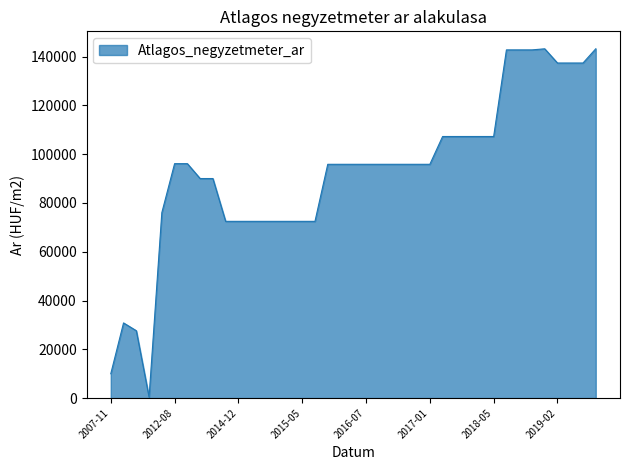

What is the greatest value displayed?

143174